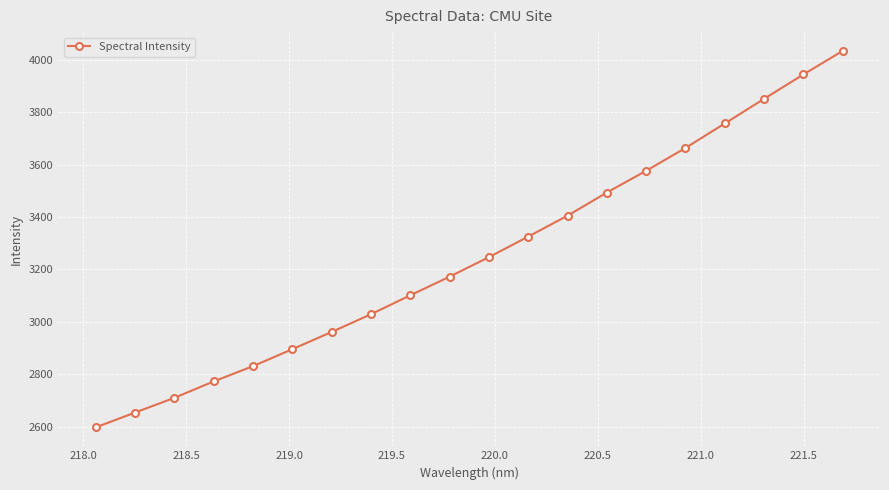

What is the minimum value shown in the chart?

2596.8